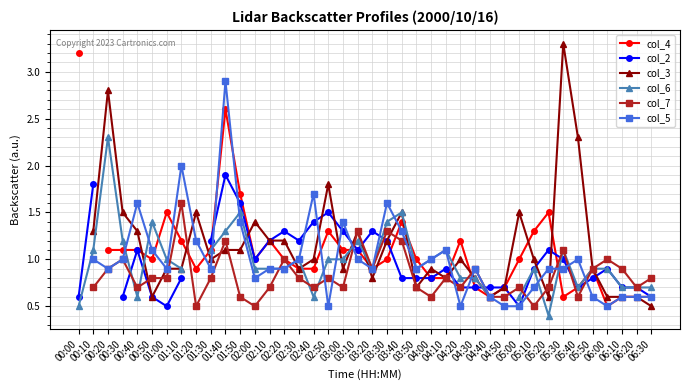

List the labels in order of col_6 value, smallest first.

05:20, 00:00, 00:40, 02:40, 04:40, 05:00, 05:40, 06:10, 06:20, 06:30, 04:20, 04:30, 01:10, 02:00, 02:10, 02:20, 03:20, 03:50, 05:10, 05:50, 06:00, 01:00, 02:30, 02:50, 03:00, 04:00, 00:10, 01:30, 04:10, 05:30, 00:30, 03:10, 01:40, 00:50, 00:20, 01:20, 03:30, 01:50, 03:40, 04:50